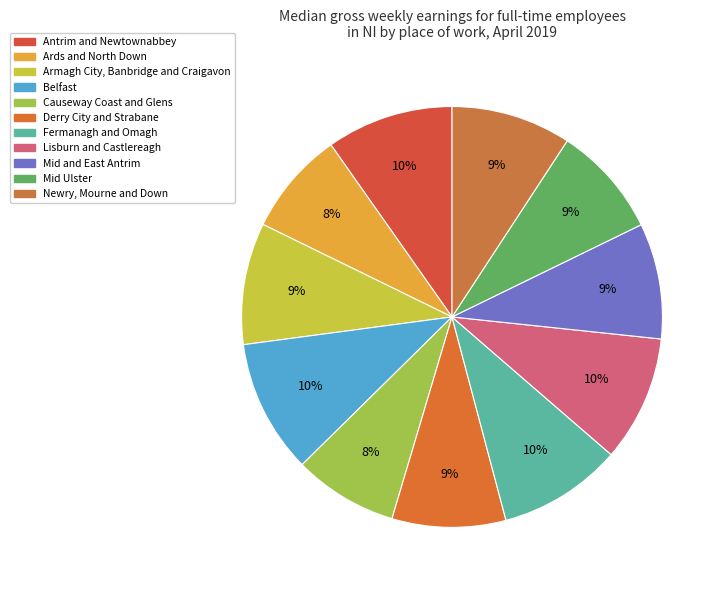

To the nearest percent, what is the average slice percentage?

9%